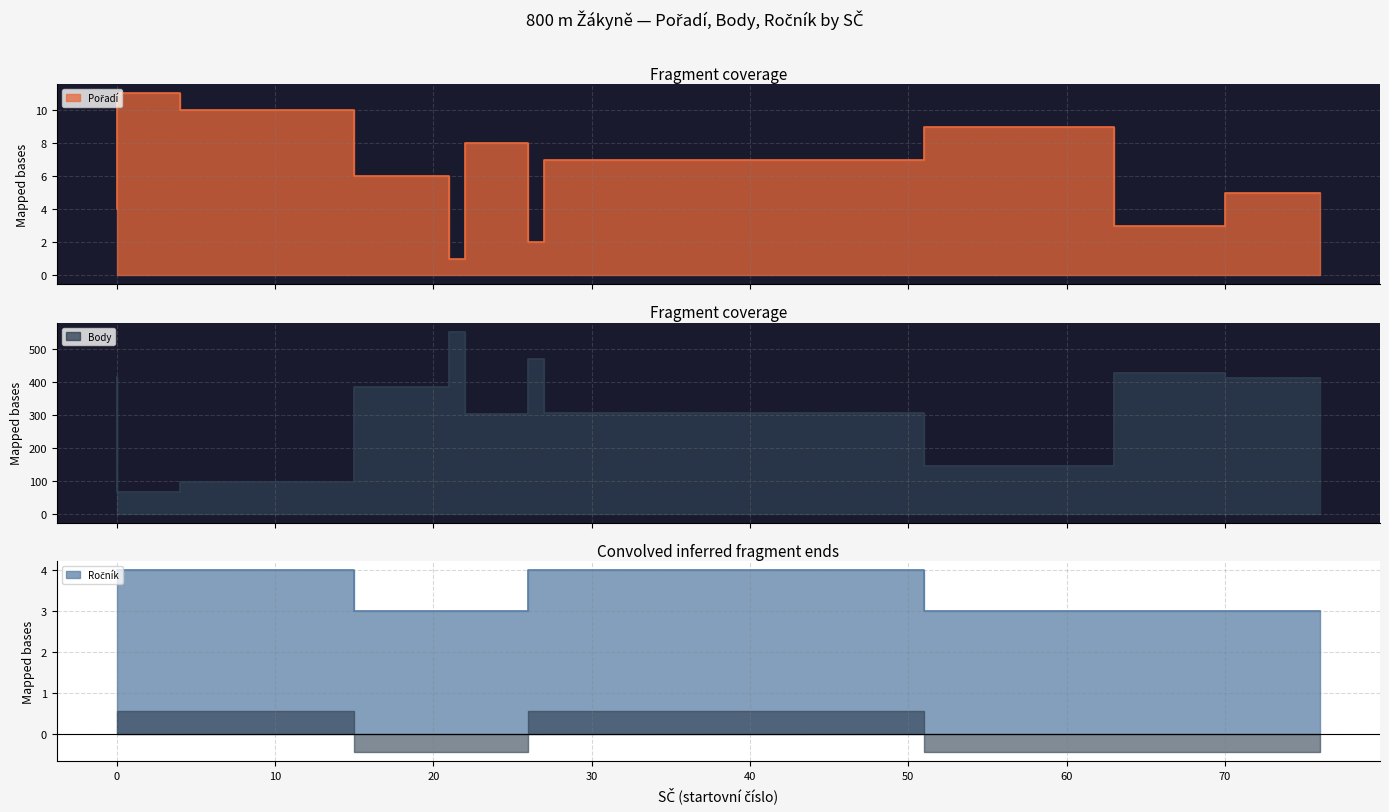

How many Pořadí values are between 3 and 9?

7